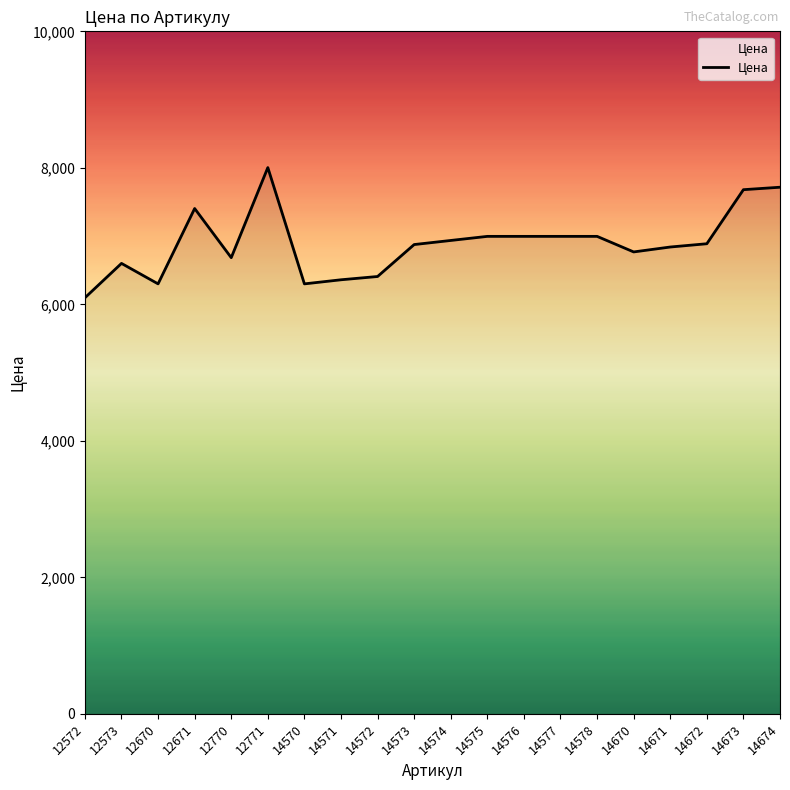

Approximately how many times larger is the value at 12573 compared to 14573?

1.0